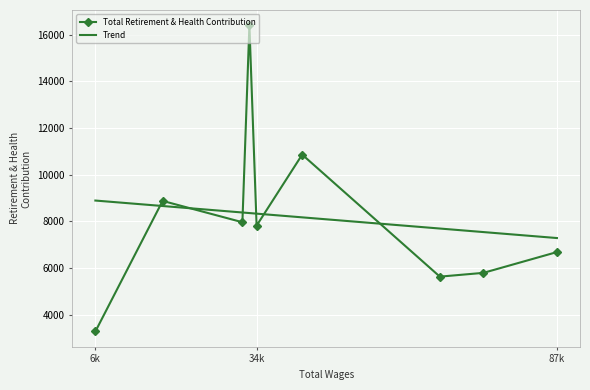

How many interior local valleys does the Total Retirement & Health Contribution series have?

3